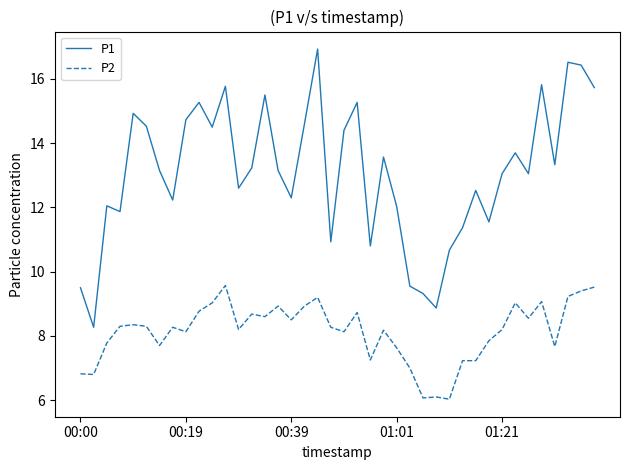

Which series has the widest spread of values?

P1